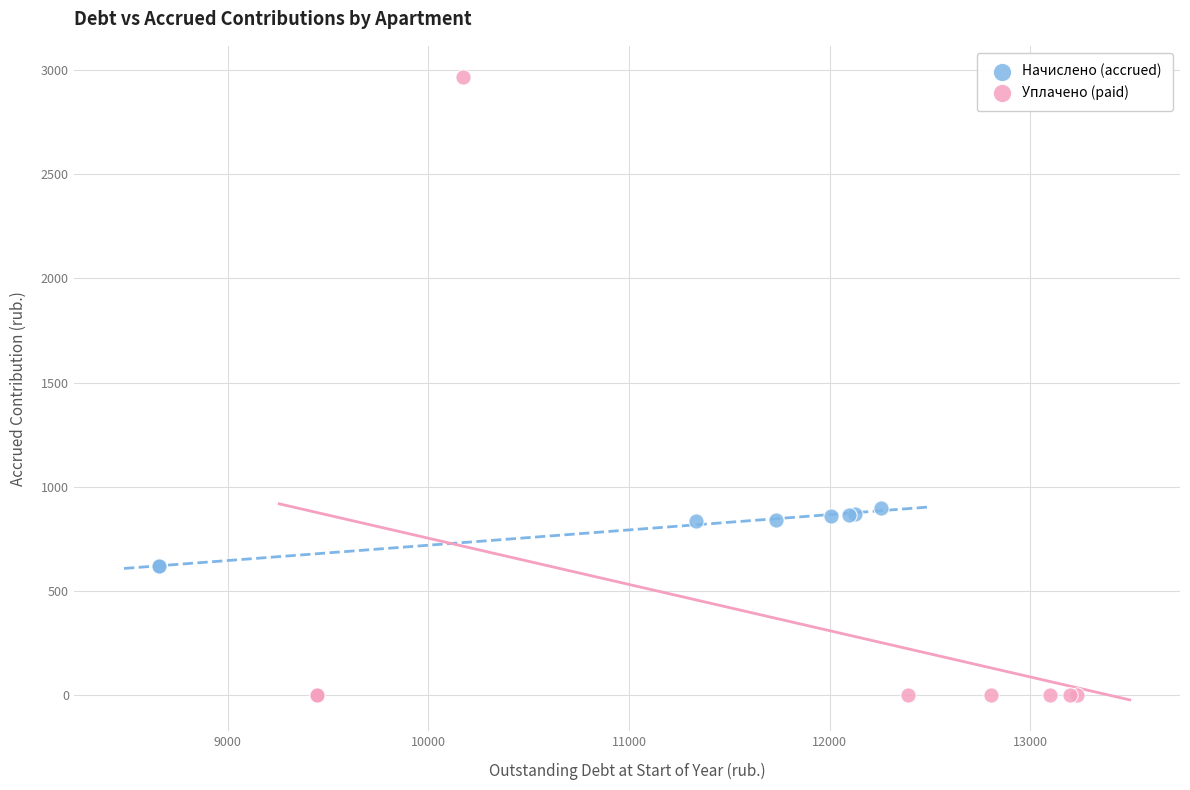

Which series contains the highest Y value?

Уплачено (paid)